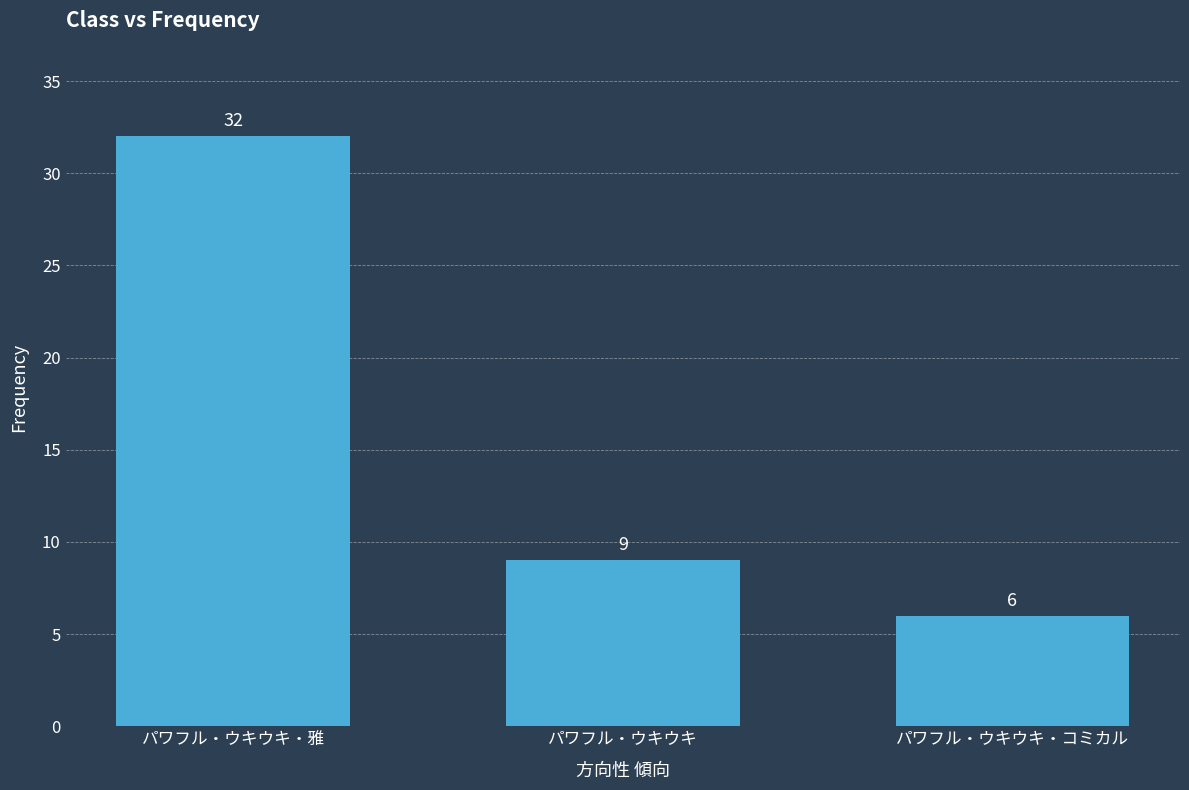

How many bars are there in total?

3